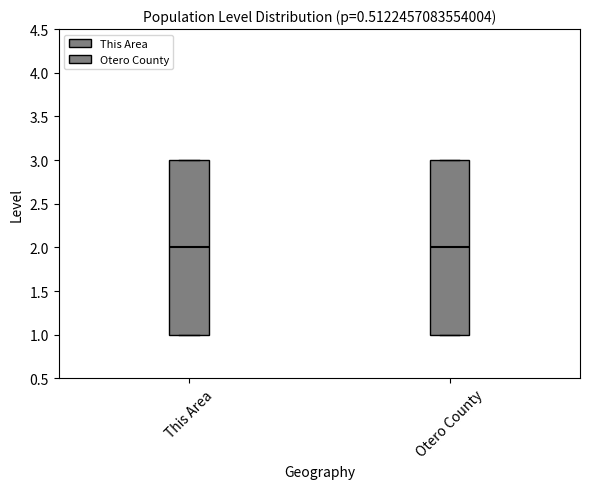

Where is the lower edge of the box for Otero County on the y-axis? The values are not printed on the chart, so give them approximately, as read against the axis.

1